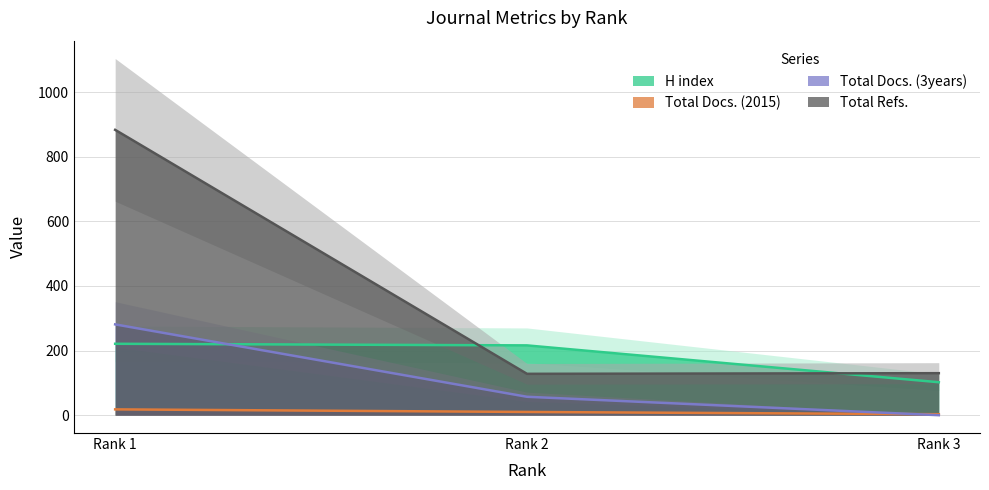

At which category is the sum across all series the highest?

Rank 1